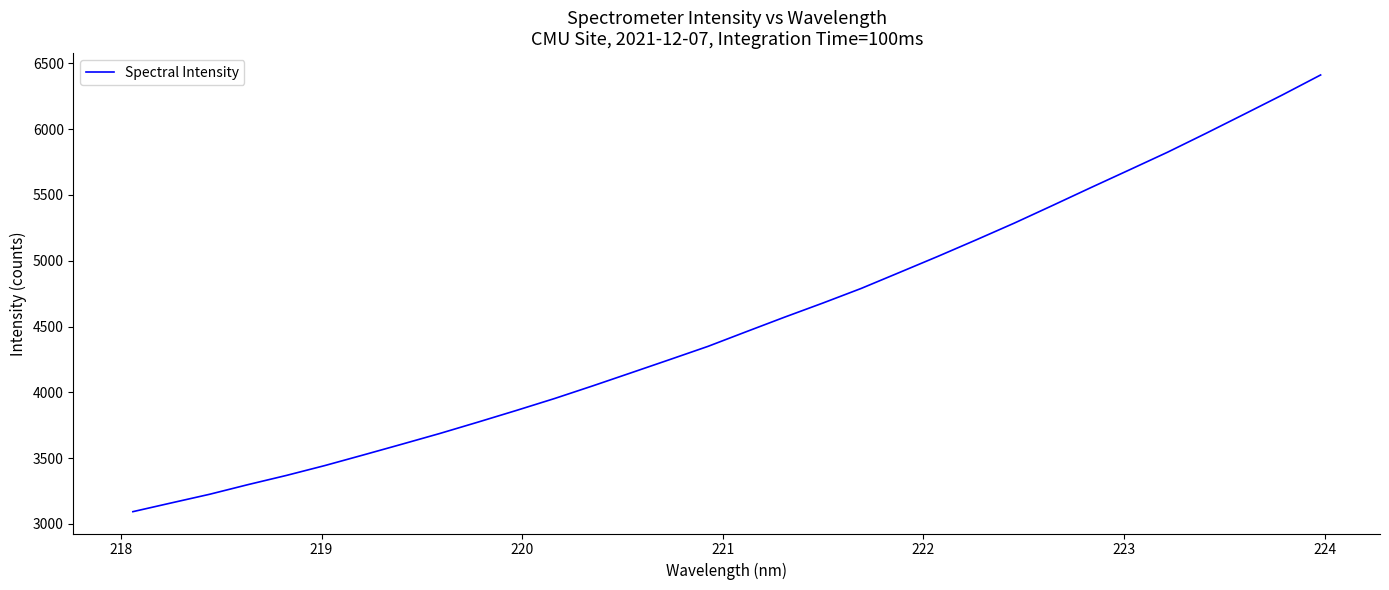

What is the difference between the maximum and minimum values?

3319.5